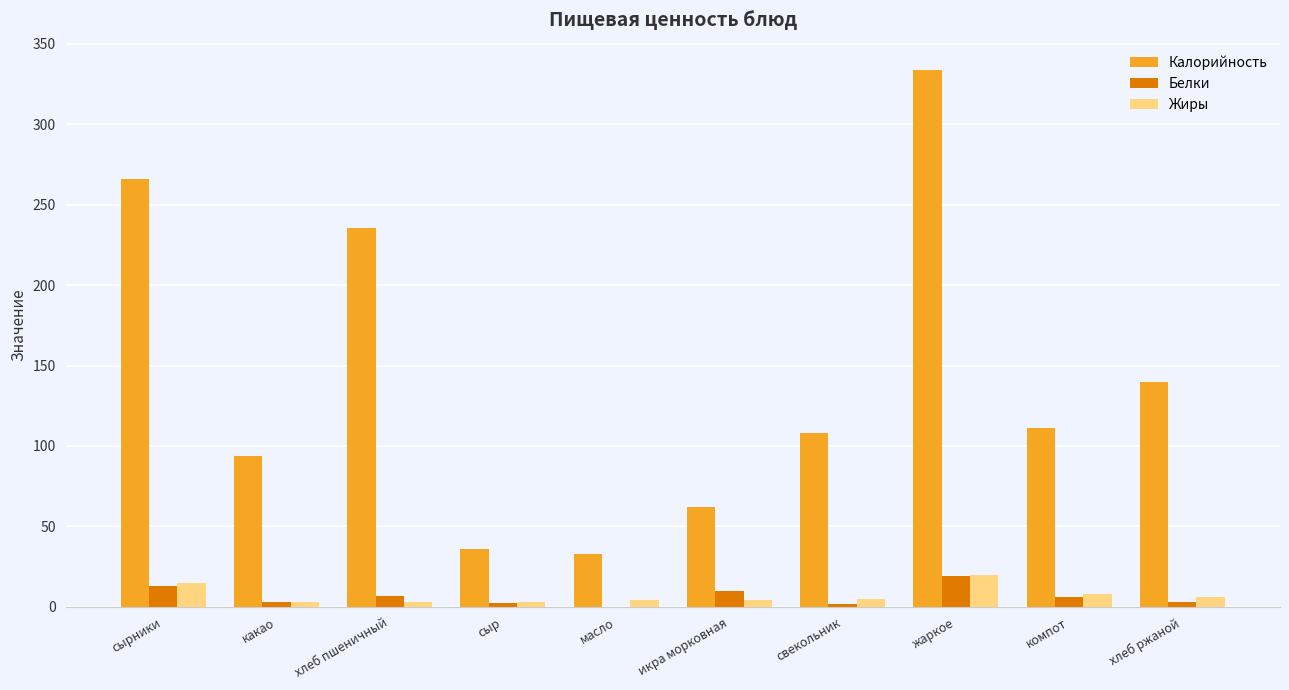

How many distinct data groups are displayed?

3